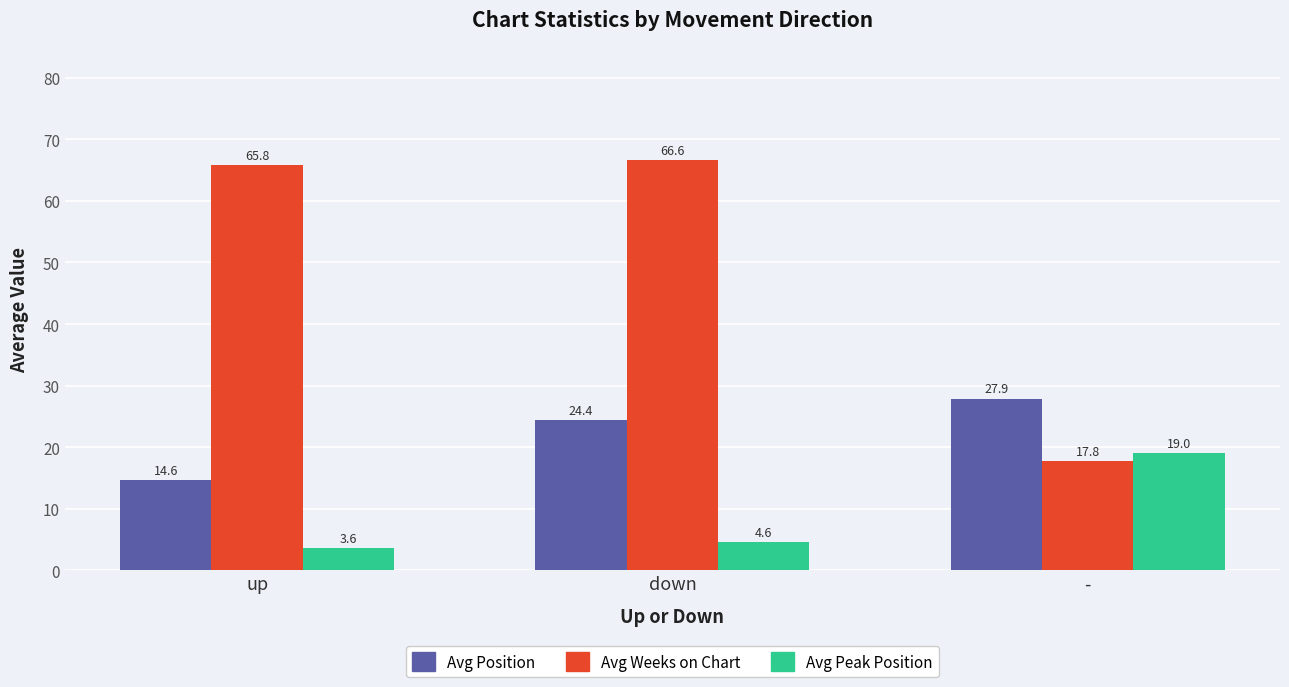

What is the label of the 3rd bar from the right?

up